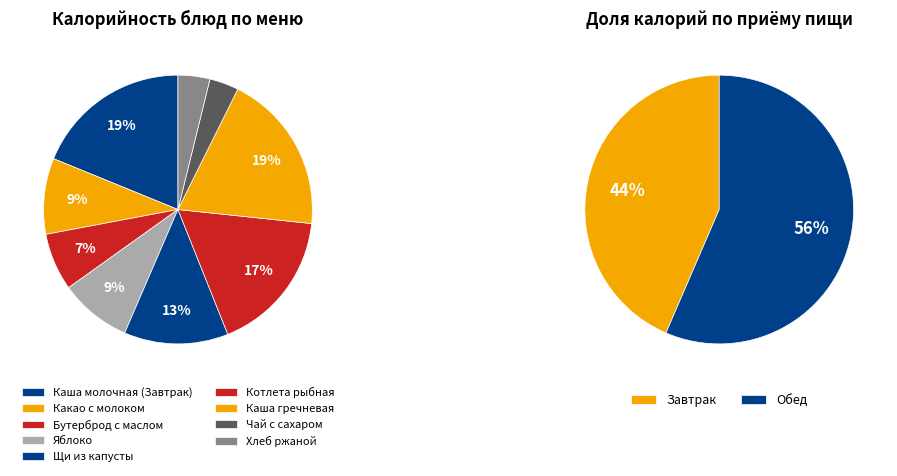

Is Какао с молоком the majority of the pie?

No